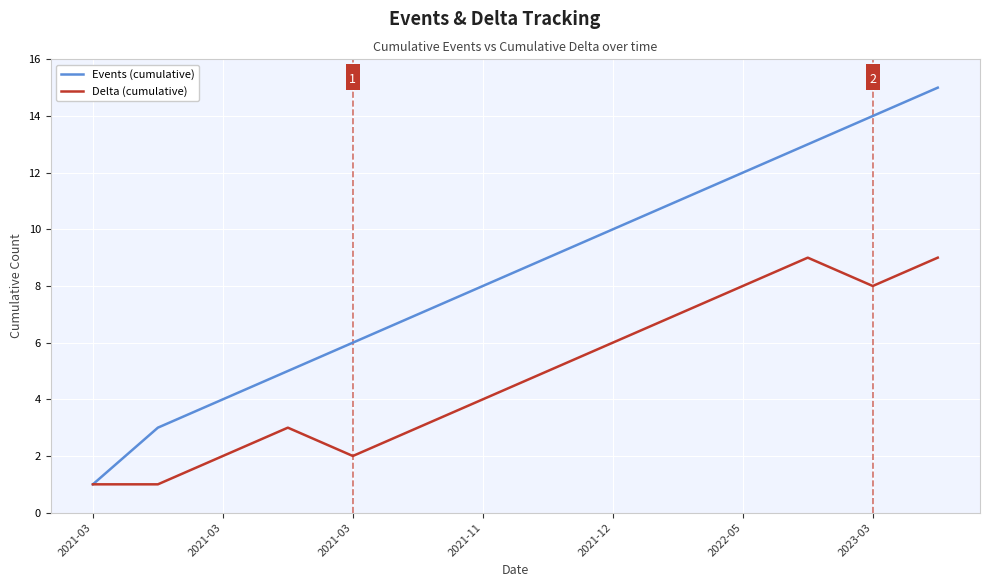

What is the highest value of the Delta (cumulative) series?

9